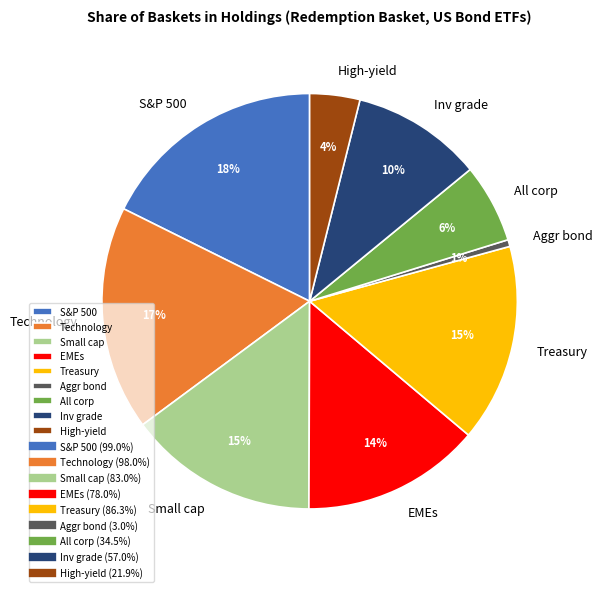

Count the number of slices in the pie.

9